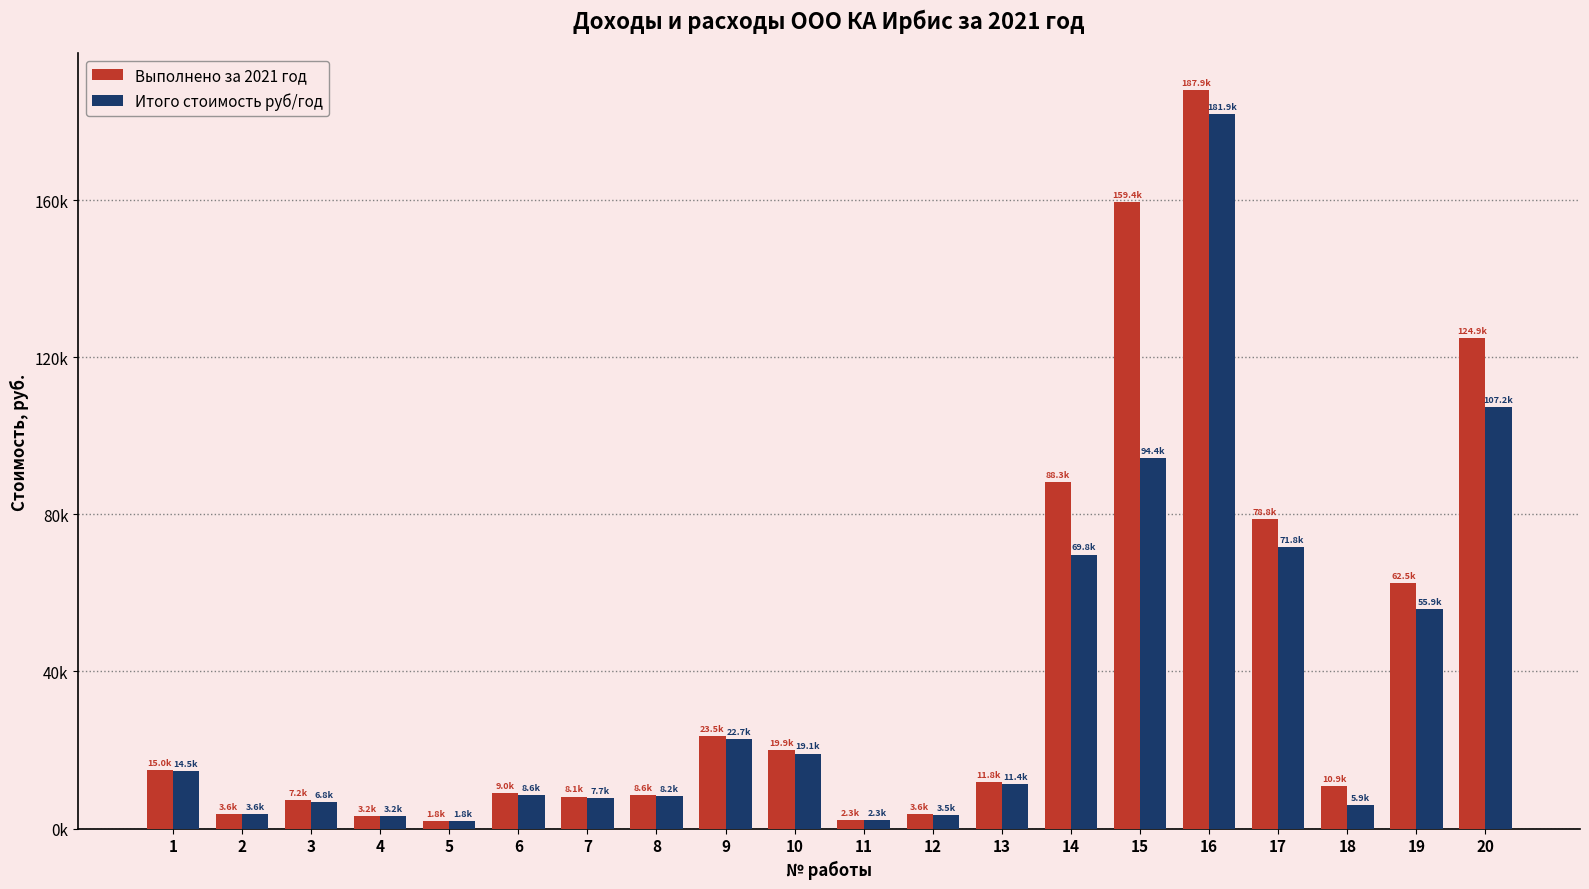

Does the chart contain any negative values?

No